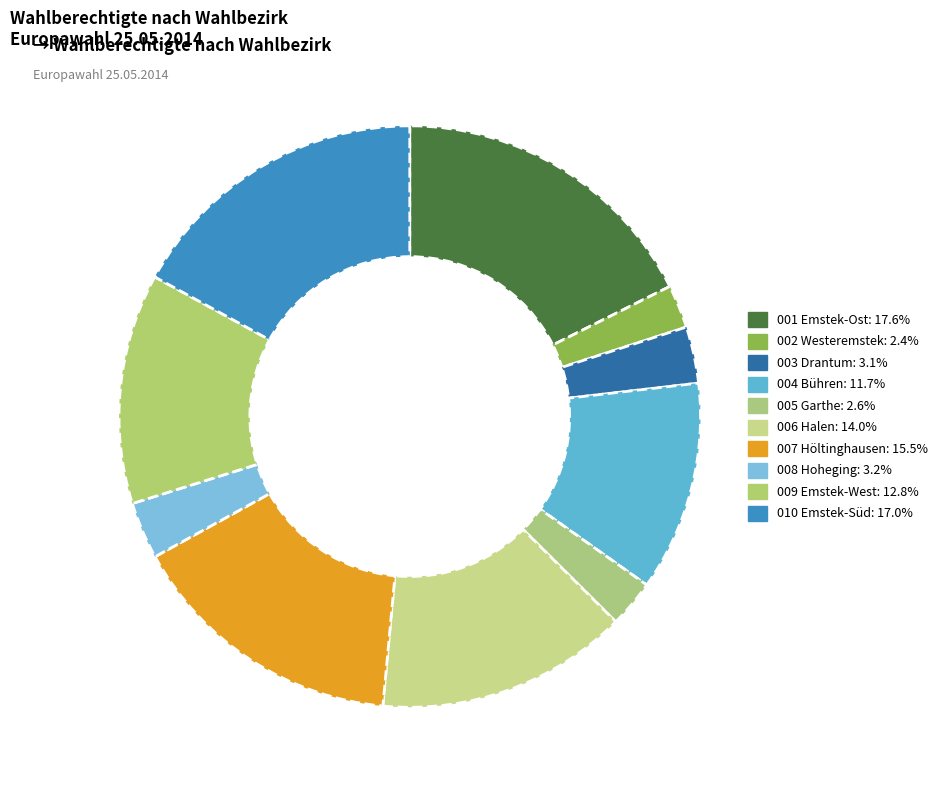

How many segments does this pie chart have?

10